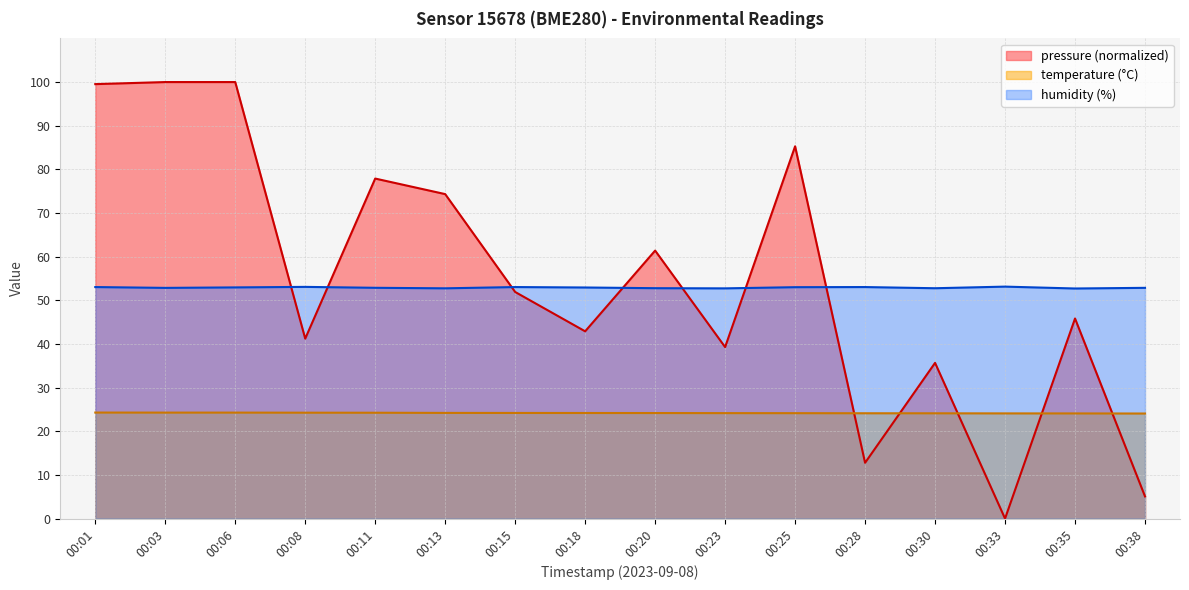

Which series has the widest spread of values?

pressure (normalized)